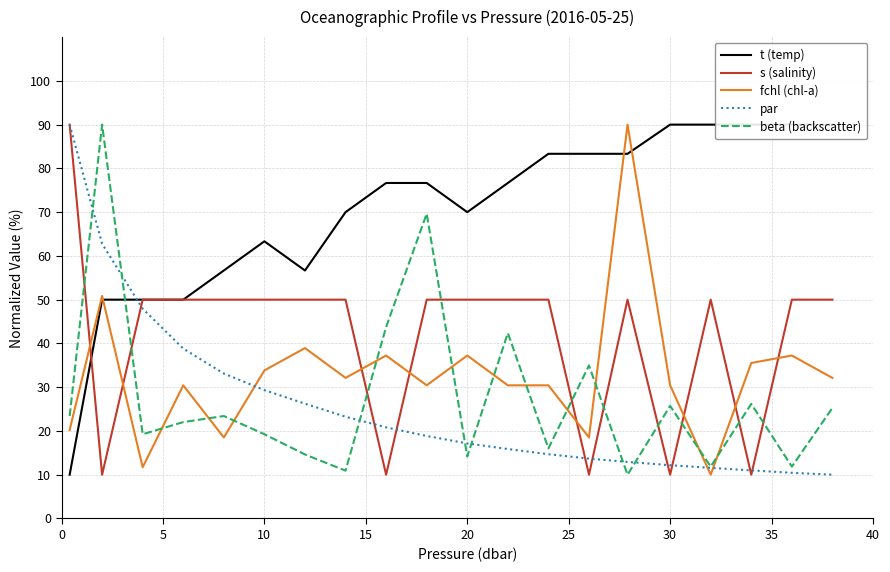

Is it true that fchl (chl-a) equals 37.2 at 20?

True